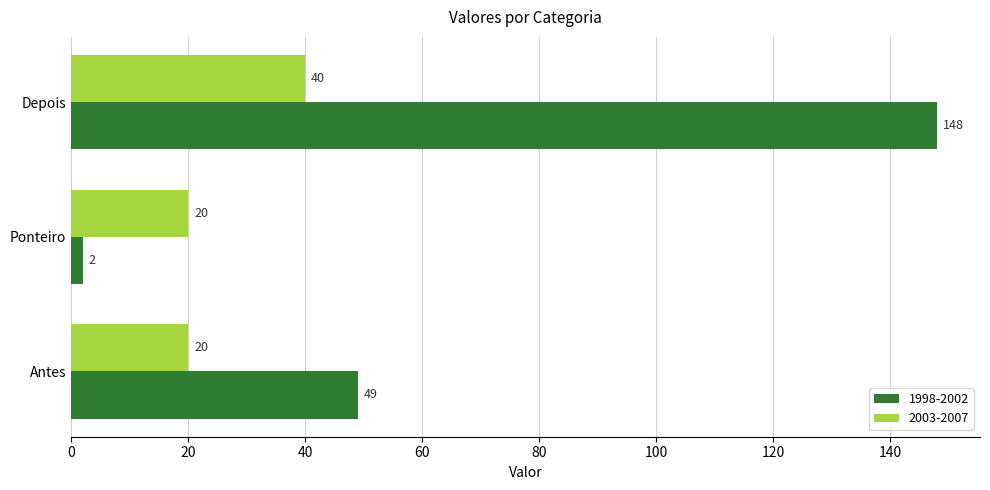

What is the difference between the maximum and minimum values in the 1998-2002 series?

146